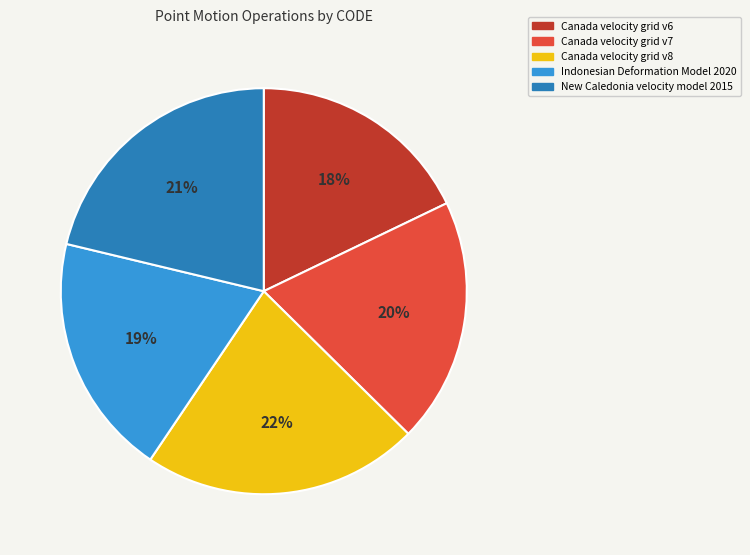

Between Canada velocity grid v6 and New Caledonia velocity model 2015, which is larger?

New Caledonia velocity model 2015